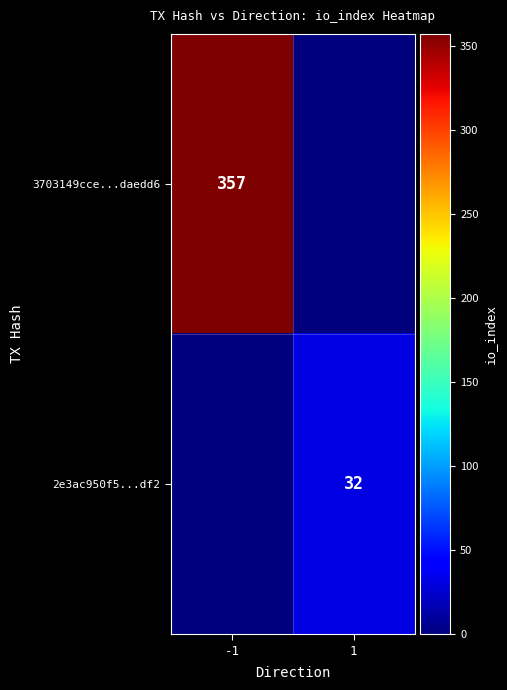

Which has a higher value, -1 or 1?

-1